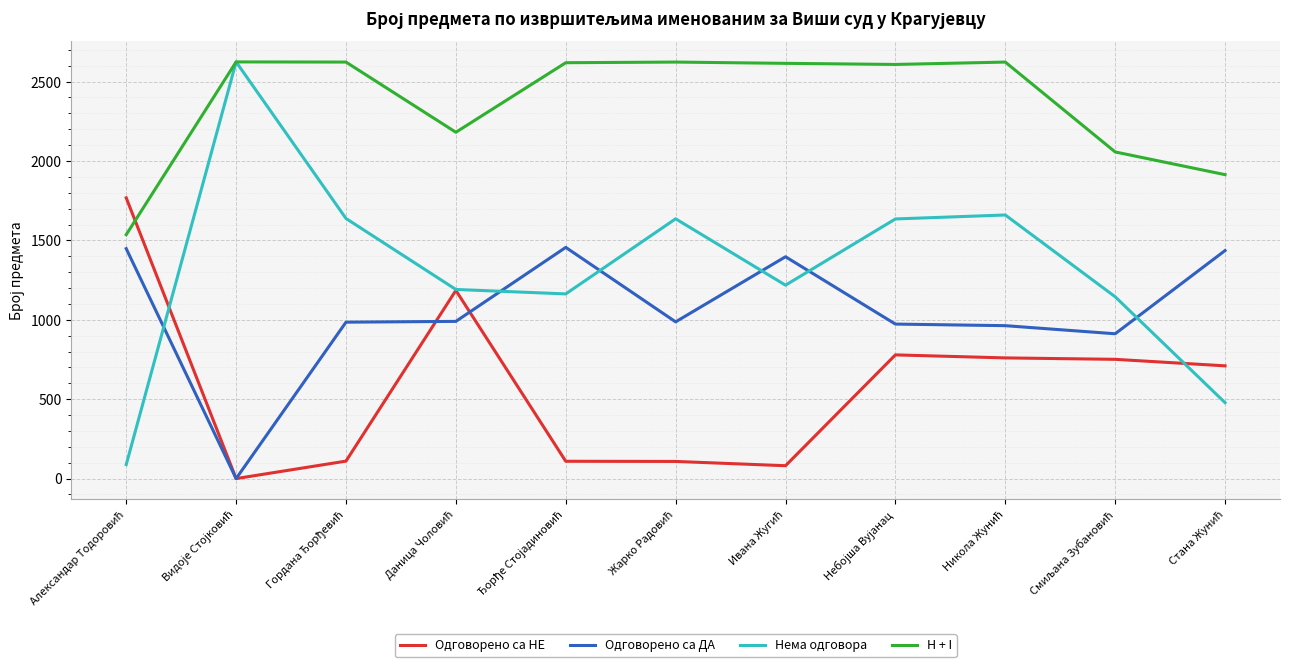

Which series has the largest range (max minus min)?

Нема одговора